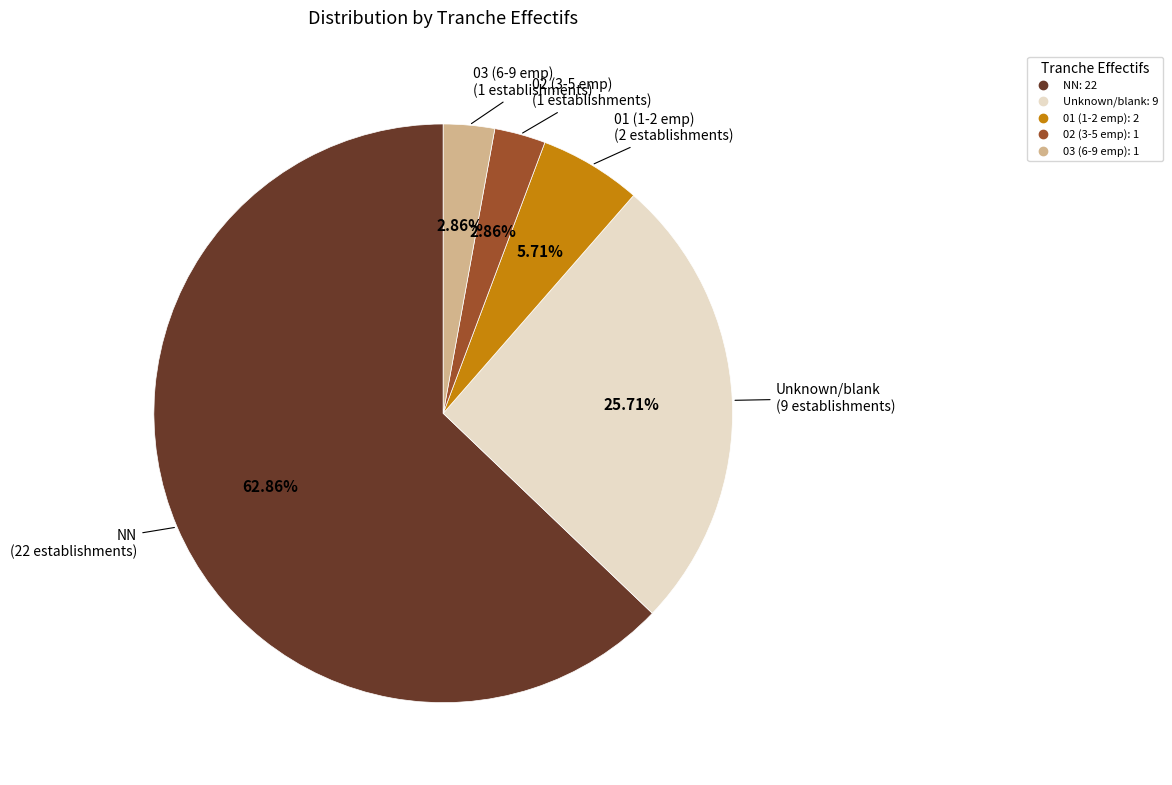

Does any single category account for the majority?

Yes